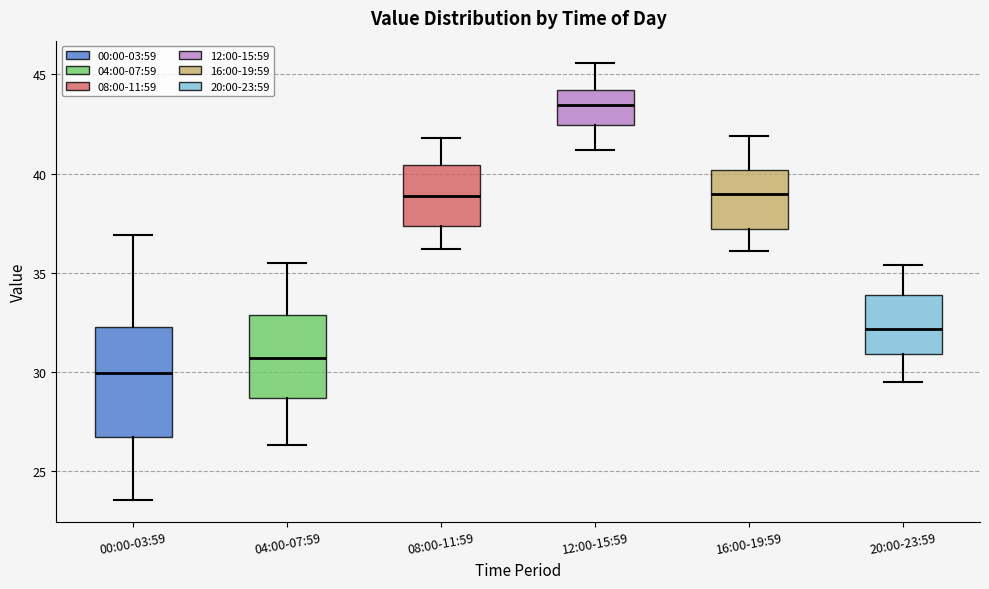

Reading left to right, read every box against the y-axis: the position of its median line, the range the box covers, and the ends of its whiskers. The values are not printed on the chart, so give them approximately, as read against the axis.

00:00-03:59: median 30.0, box 26.5 to 32.0, whiskers 23.5 to 37.0
04:00-07:59: median 30.5, box 28.5 to 33.0, whiskers 26.5 to 35.5
08:00-11:59: median 39.0, box 37.5 to 40.5, whiskers 36.0 to 42.0
12:00-15:59: median 43.5, box 42.5 to 44.0, whiskers 41.0 to 45.5
16:00-19:59: median 39.0, box 37.0 to 40.0, whiskers 36.0 to 42.0
20:00-23:59: median 32.0, box 31.0 to 34.0, whiskers 29.5 to 35.5